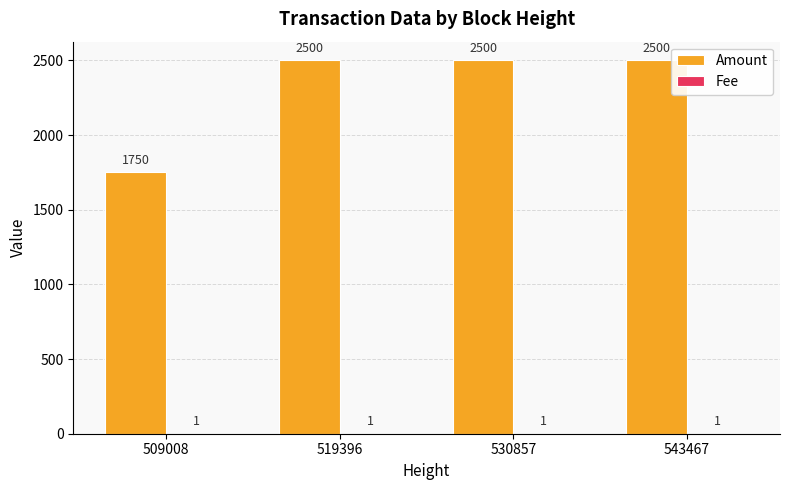

Is it true that Amount equals 1000 at 509008?

False